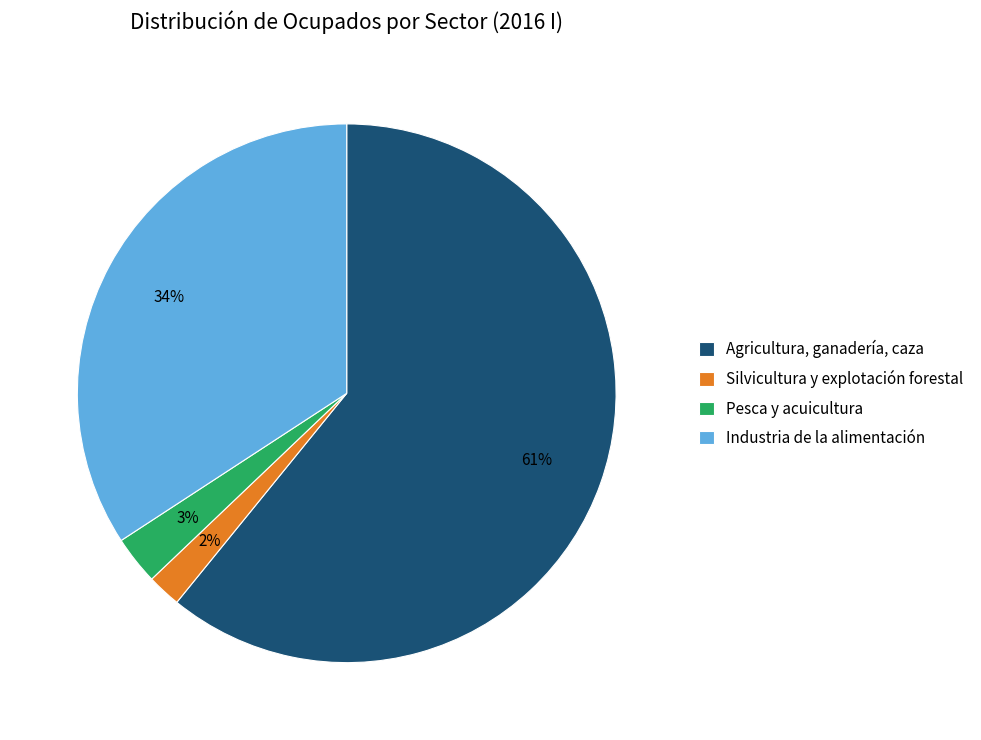

How many segments does this pie chart have?

4